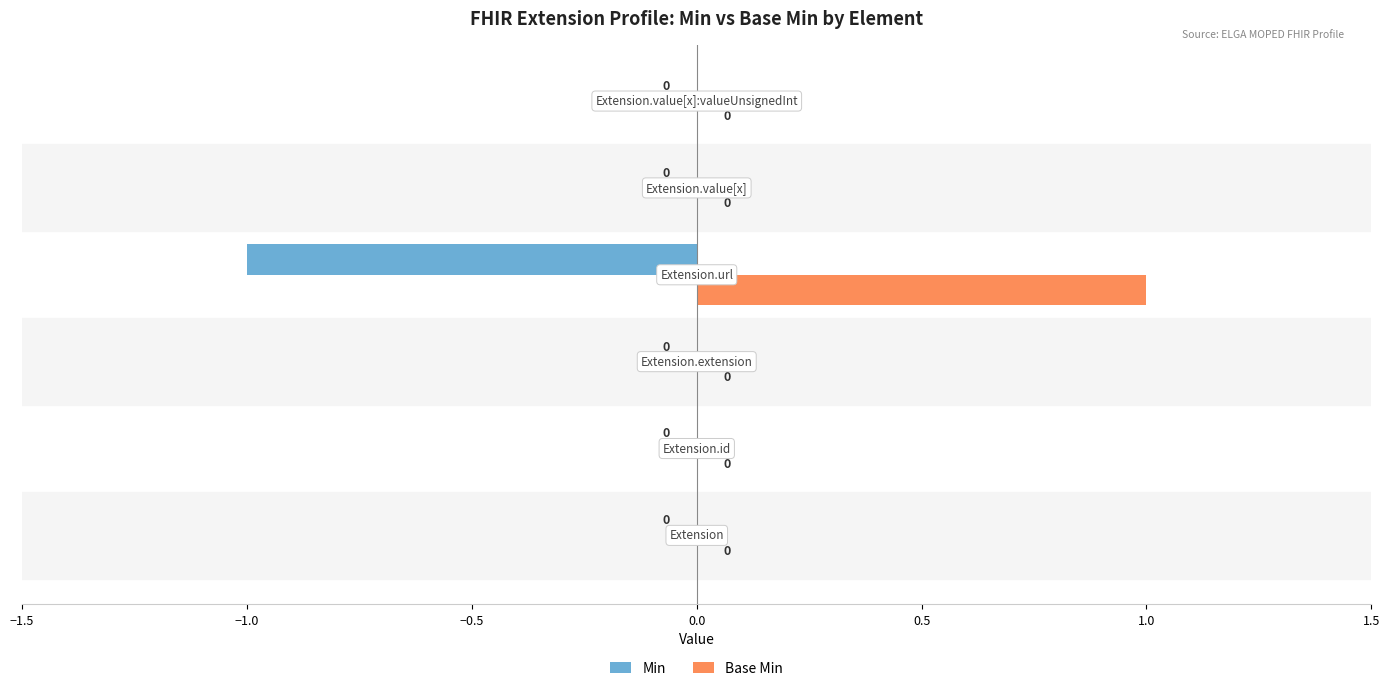

How many Base Min values are between 0 and 1?

6